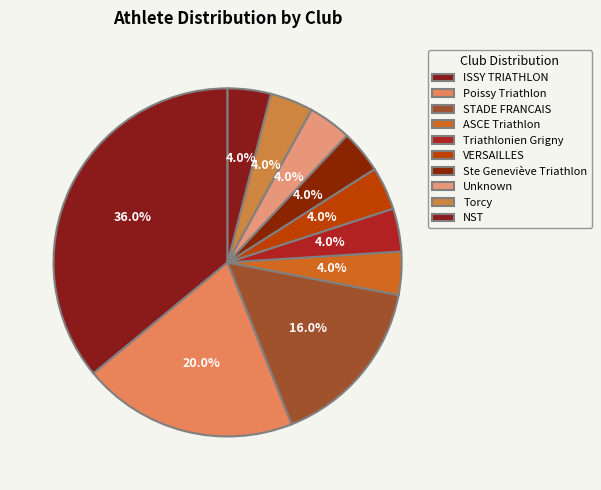

How many slices are in this pie chart?

10